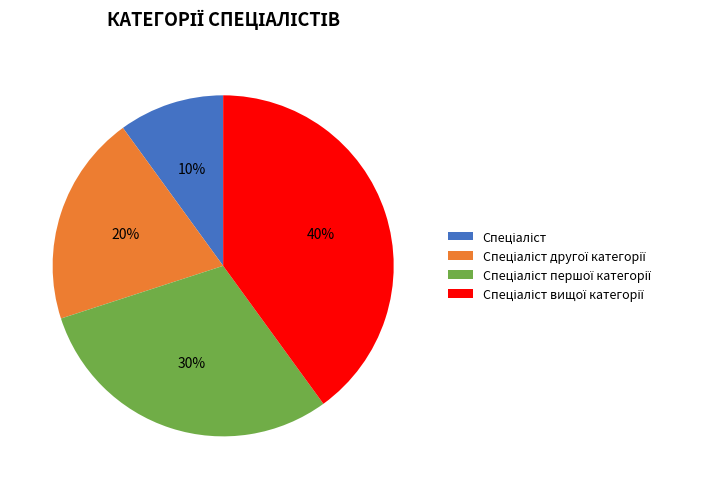

Is there any slice that represents more than half of the pie?

No